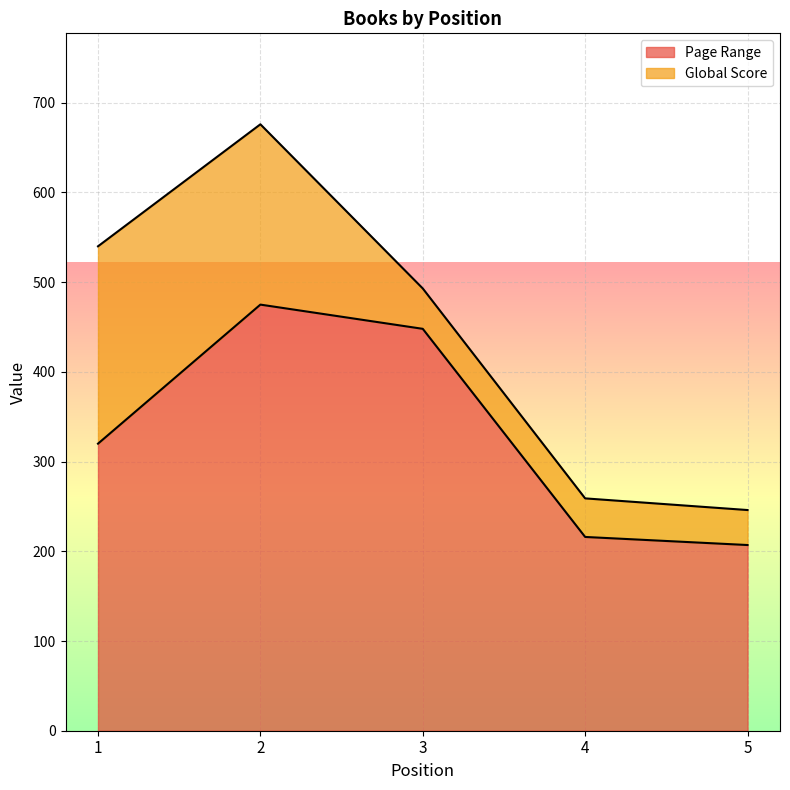

What value does the data have at 4, to the nearest 50?

200